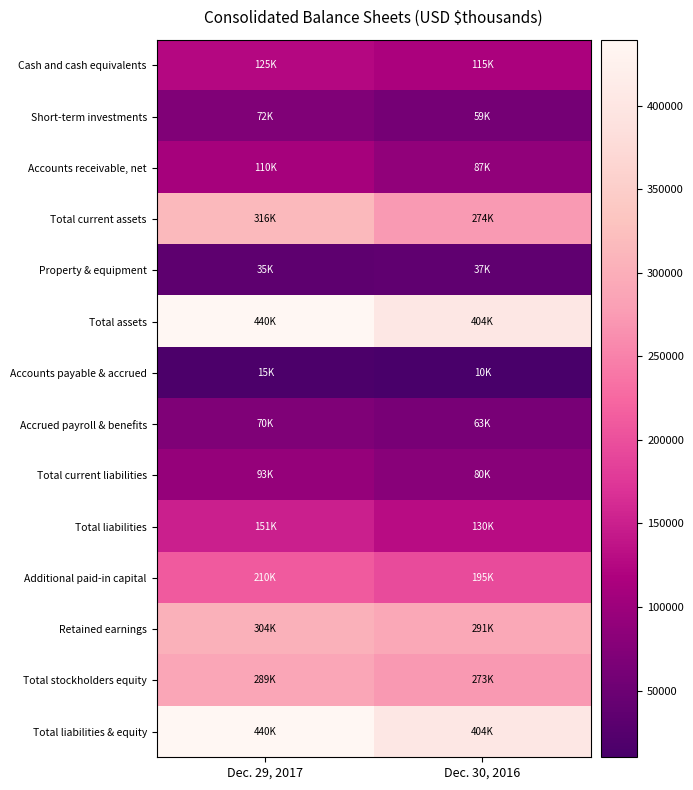

Reading right to left, what are all the values shown in this chart?

Cash and cash equivalents: Dec. 30, 2016=114967	Dec. 29, 2017=124794
Short-term investments: Dec. 30, 2016=58755	Dec. 29, 2017=71604
Accounts receivable, net: Dec. 30, 2016=87409	Dec. 29, 2017=110100
Total current assets: Dec. 30, 2016=274044	Dec. 29, 2017=315509
Property & equipment: Dec. 30, 2016=36710	Dec. 29, 2017=35014
Total assets: Dec. 30, 2016=403744	Dec. 29, 2017=439589
Accounts payable & accrued: Dec. 30, 2016=10073	Dec. 29, 2017=14741
Accrued payroll & benefits: Dec. 30, 2016=62539	Dec. 29, 2017=70064
Total current liabilities: Dec. 30, 2016=80236	Dec. 29, 2017=93107
Total liabilities: Dec. 30, 2016=130398	Dec. 29, 2017=150501
Additional paid-in capital: Dec. 30, 2016=194632	Dec. 29, 2017=210263
Retained earnings: Dec. 30, 2016=291243	Dec. 29, 2017=303990
Total stockholders equity: Dec. 30, 2016=273346	Dec. 29, 2017=289088
Total liabilities & equity: Dec. 30, 2016=403744	Dec. 29, 2017=439589